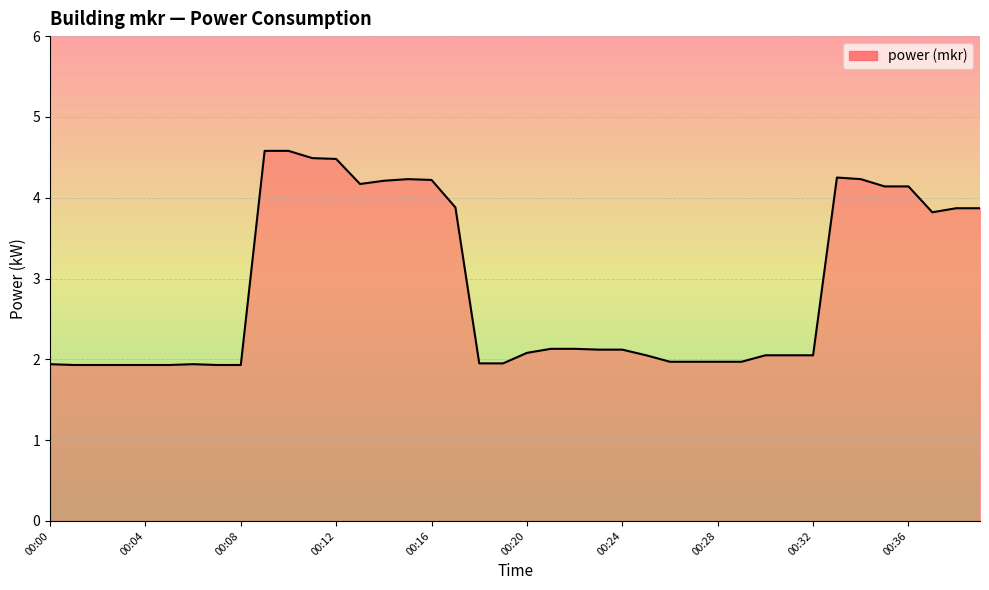

What is the greatest value displayed?

4.6